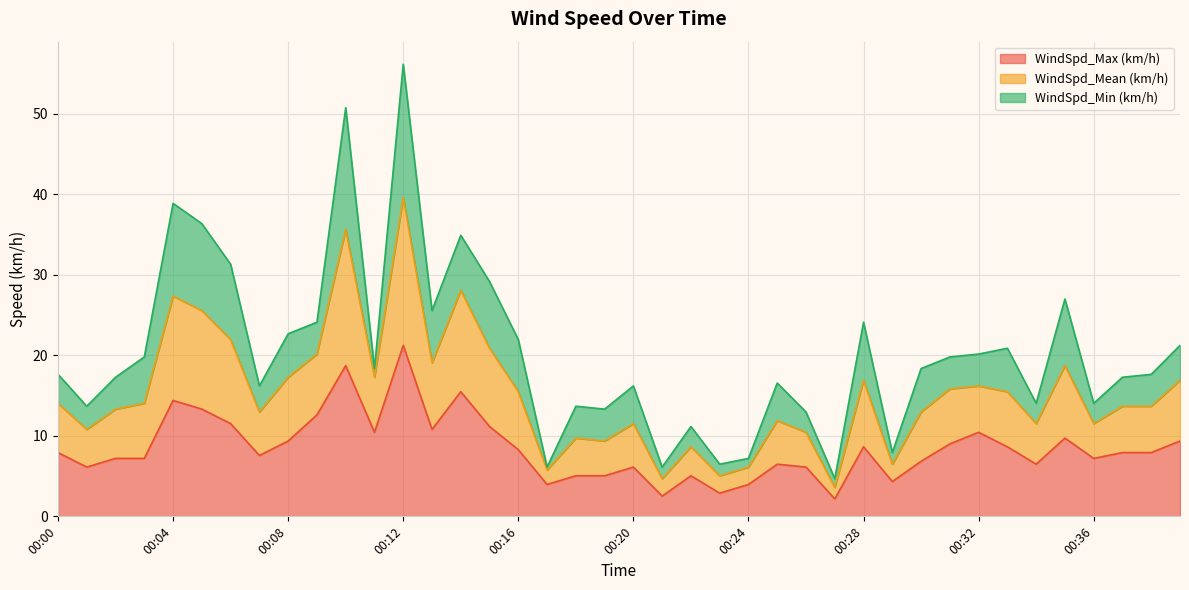

What is the highest value of the WindSpd_Max (km/h) series?

21.2